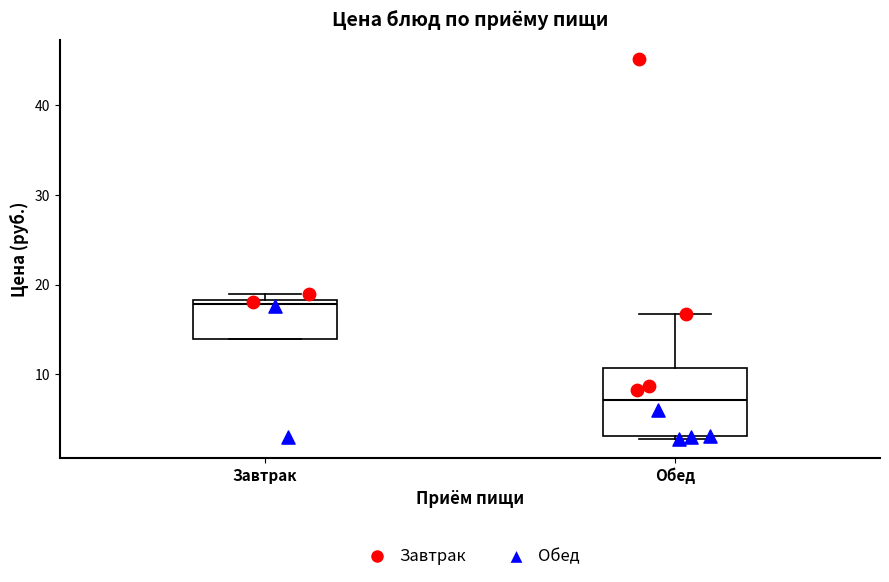

Which box has the lowest median line?

Обед